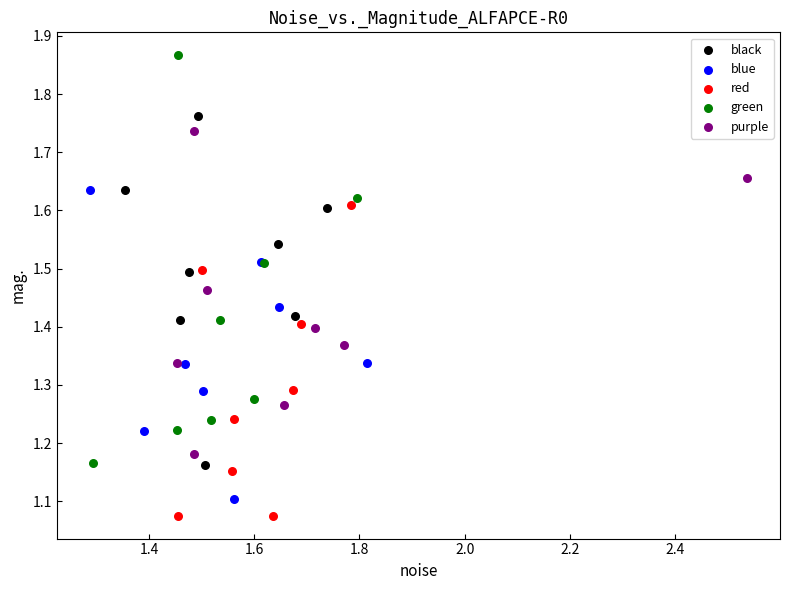

Which series contains the highest Y value?

green